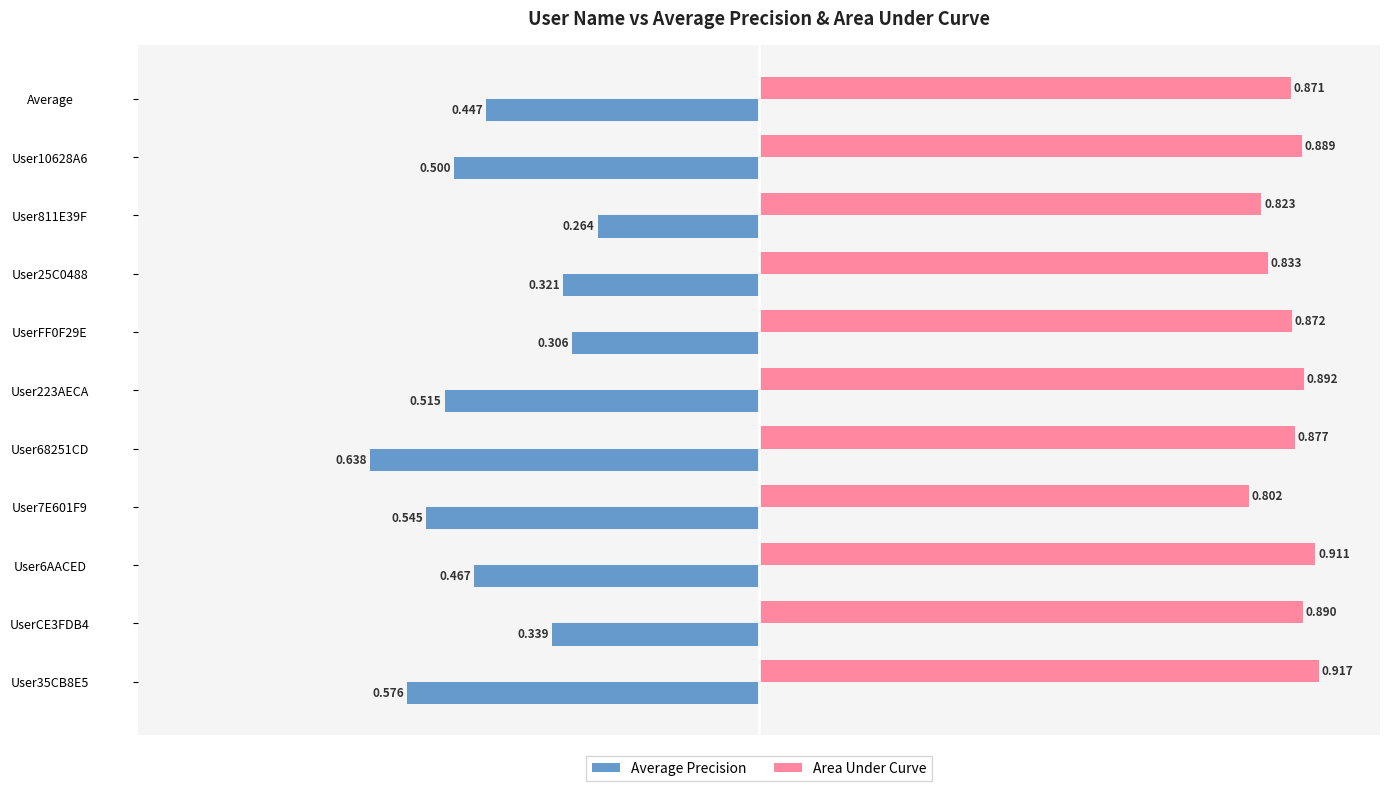

Which series has the largest total across all categories?

Area Under Curve